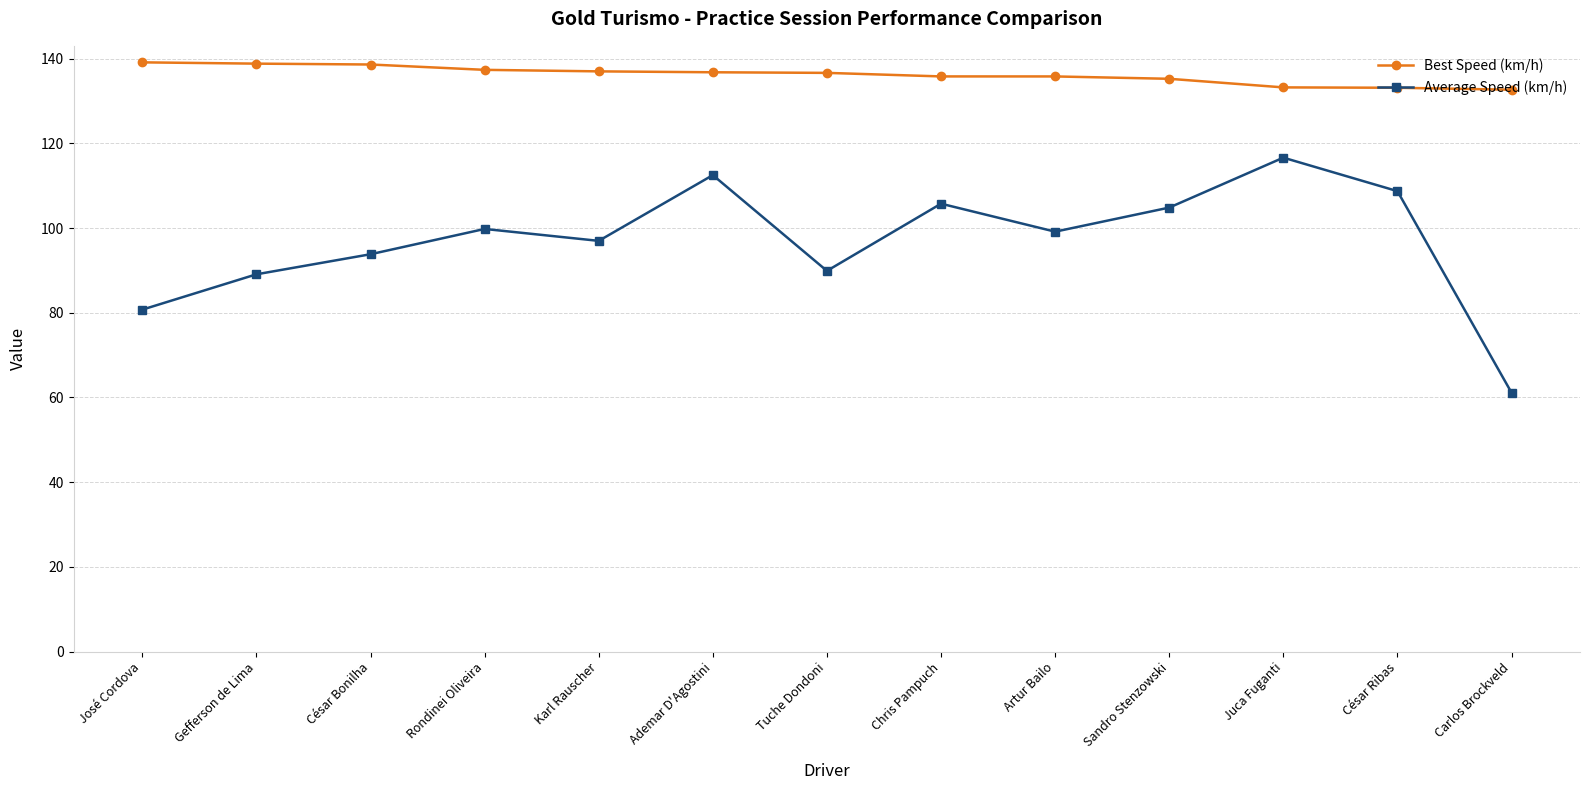

Which series changed the most between José Cordova and César Ribas?

Average Speed (km/h)